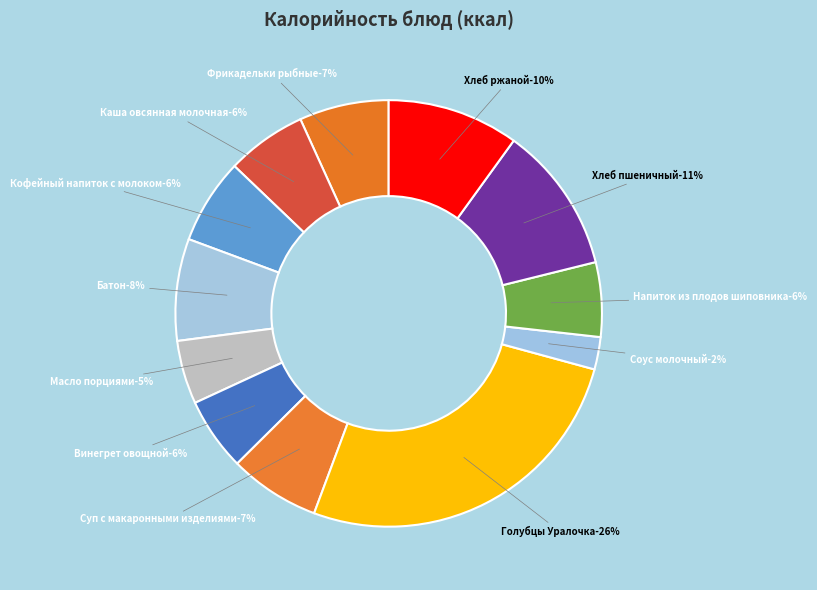

Is there any slice that represents more than half of the pie?

No